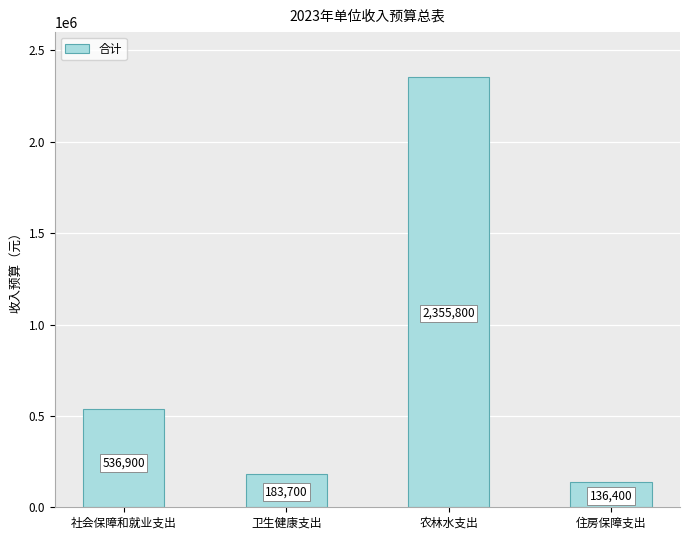

How many bars are there in total?

4